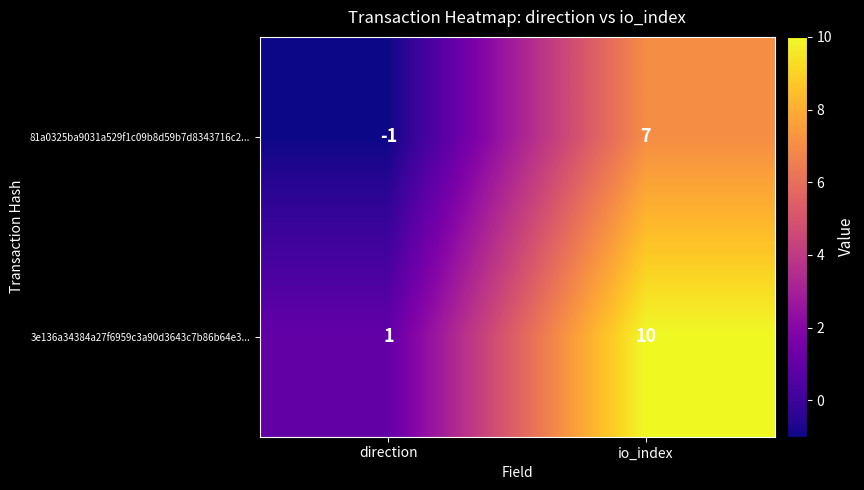

Which category has the lowest value in the 81a0325ba9031a529f1c09b8d59b7d8343716c2... series?

direction